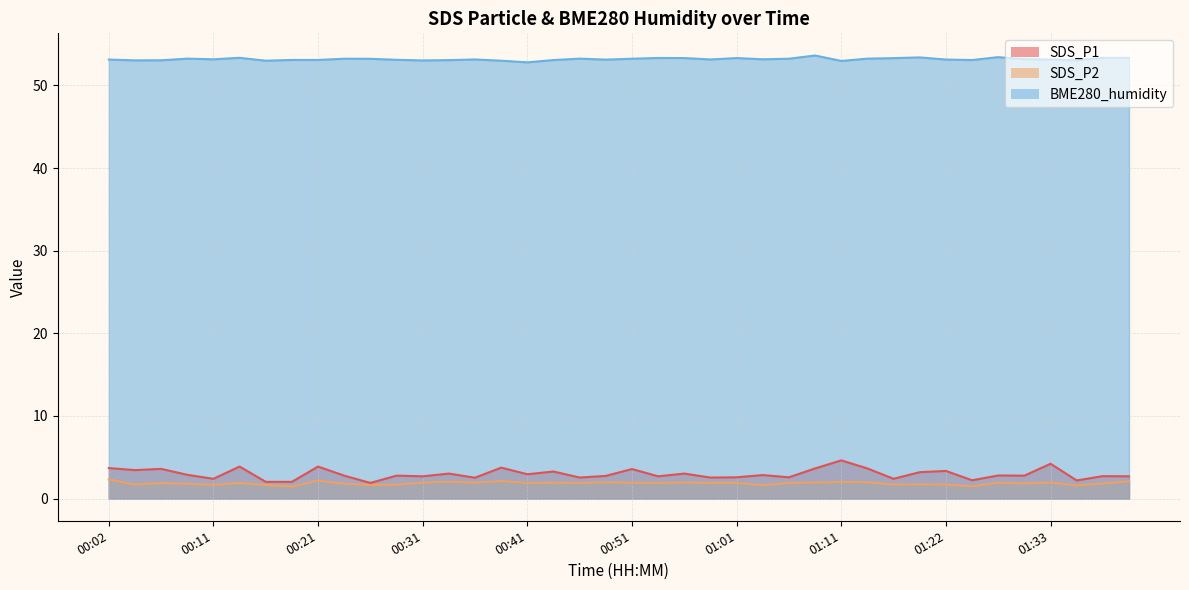

Reading left to right, transcribe all the data shown in this chart.

SDS_P1: 3.7	3.5	3.6	2.9	2.4	3.9	2.0	2.0	3.9	2.8	1.9	2.8	2.7	3.0	2.5	3.8	3.0	3.3	2.5	2.8	3.6	2.7	3.0	2.5	2.6	2.9	2.6	3.6	4.6	3.6	2.4	3.2	3.4	2.2	2.8	2.8	4.2	2.2	2.7	2.7
SDS_P2: 2.3	1.7	1.9	1.8	1.7	1.9	1.6	1.4	2.2	1.8	1.6	1.7	1.9	2.0	1.9	2.1	1.9	1.9	1.9	2.0	1.9	1.9	1.9	1.9	1.9	1.6	1.9	1.9	2.0	2.0	1.7	1.7	1.7	1.5	1.9	1.9	1.9	1.6	1.8	2.1
BME280_humidity: 53.1	53.0	53.0	53.2	53.2	53.4	53.0	53.1	53.1	53.2	53.2	53.1	53.0	53.1	53.1	53.0	52.8	53.1	53.2	53.1	53.2	53.3	53.3	53.1	53.3	53.2	53.2	53.6	53.0	53.2	53.3	53.4	53.1	53.1	53.4	53.2	53.1	53.0	53.3	53.3